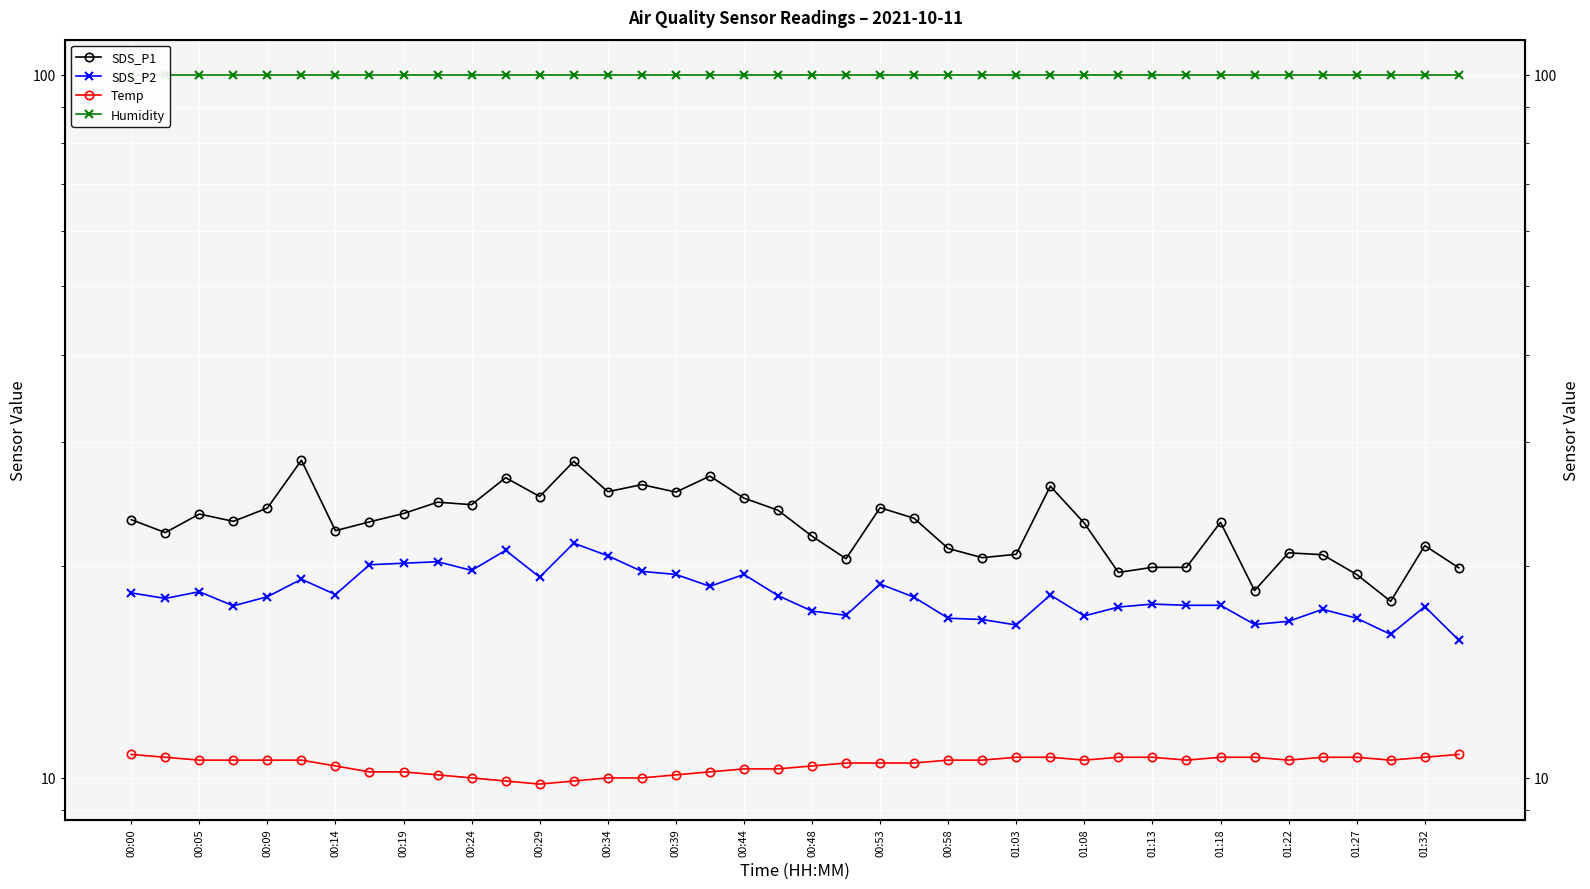

What is the highest value of the SDS_P2 series?

21.6